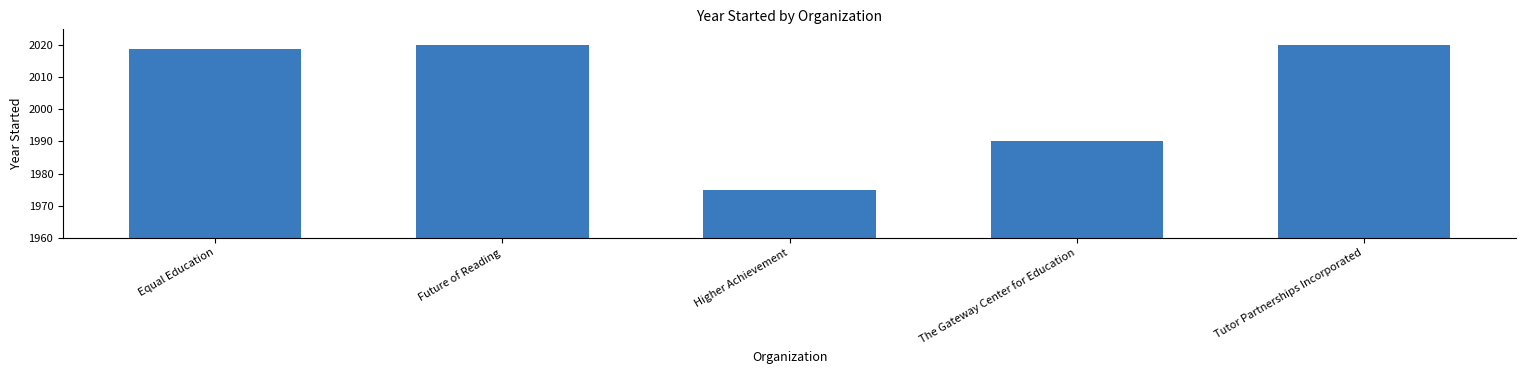

What is the difference between the second highest and minimum values?

45